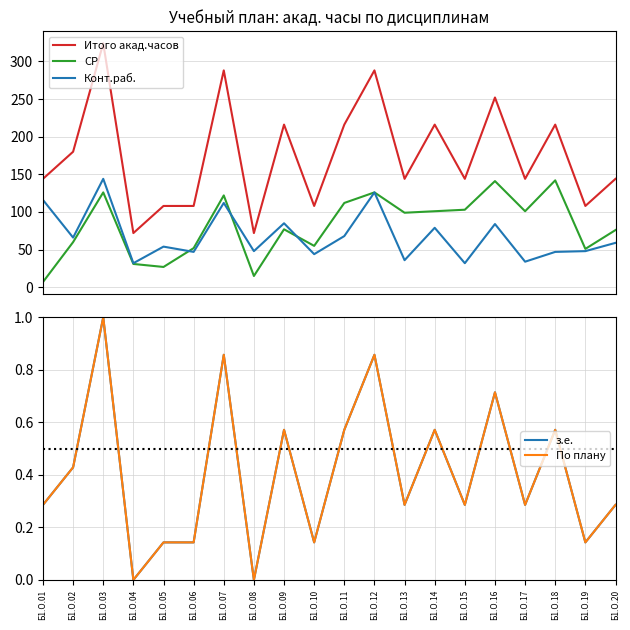

Reading left to right, list all the values displayed in this chart.

Итого акад.часов: 144.0	180.0	324.0	72.0	108.0	108.0	288.0	72.0	216.0	108.0	216.0	288.0	144.0	216.0	144.0	252.0	144.0	216.0	108.0	144.0
СР: 7.0	60.0	126.0	31.0	27.0	52.0	122.0	15.0	77.0	55.0	112.0	126.0	99.0	101.0	103.0	141.0	101.0	142.0	51.0	76.0
Конт.раб.: 116.0	66.0	144.0	32.0	54.0	47.0	112.0	48.0	85.0	44.0	68.0	126.0	36.0	79.0	32.0	84.0	34.0	47.0	48.0	59.0
з.е.: 0.3	0.4	1.0	0.0	0.1	0.1	0.9	0.0	0.6	0.1	0.6	0.9	0.3	0.6	0.3	0.7	0.3	0.6	0.1	0.3
По плану: 0.3	0.4	1.0	0.0	0.1	0.1	0.9	0.0	0.6	0.1	0.6	0.9	0.3	0.6	0.3	0.7	0.3	0.6	0.1	0.3